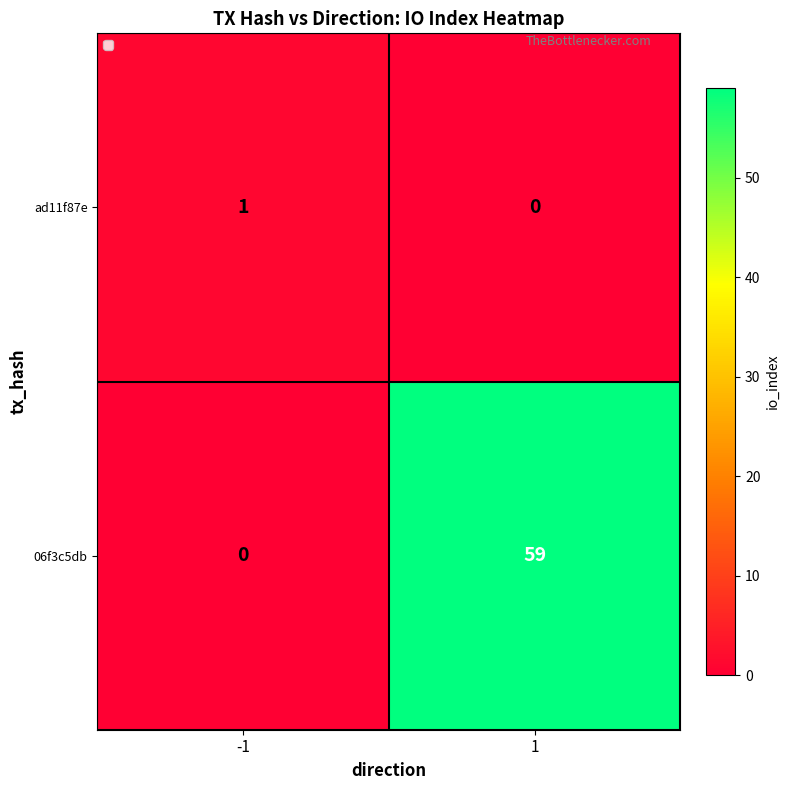

True or false: ad11f87e has a value of 0 at 1.

True